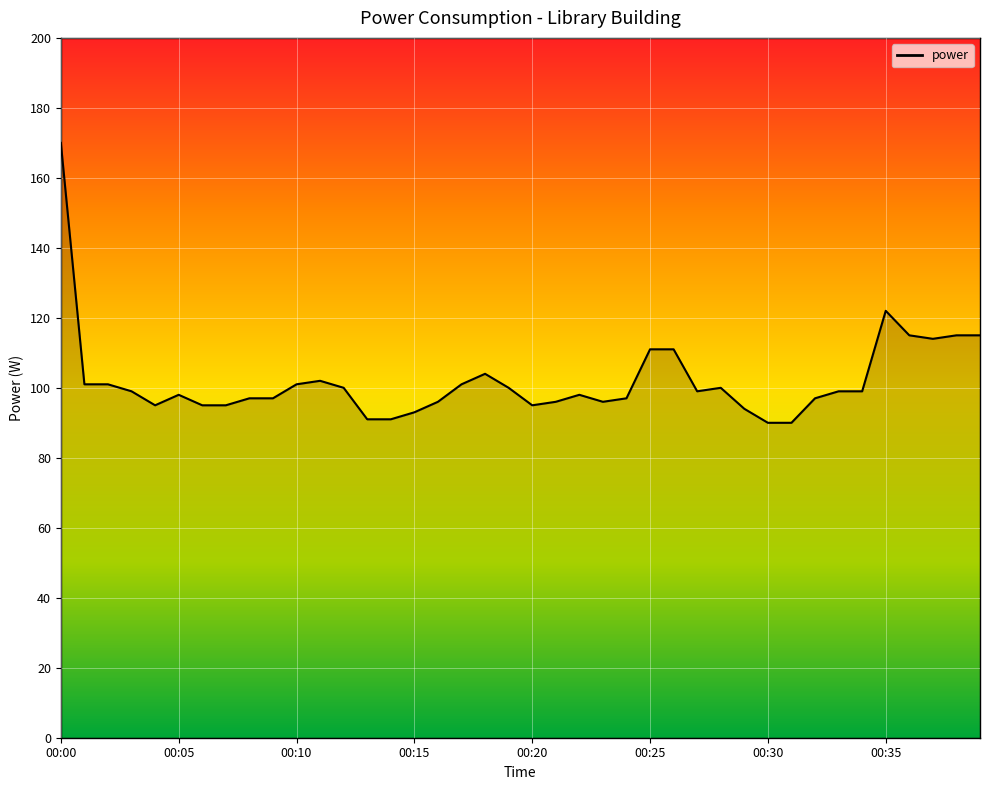

What is the smallest value displayed?

90